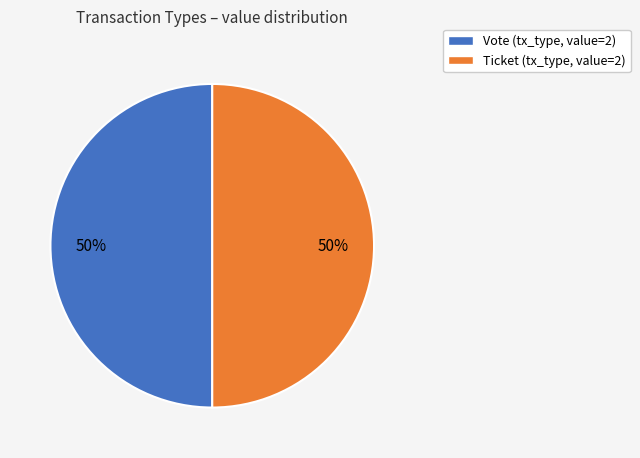

Approximately how many times larger is the value at Vote compared to Ticket?

1.0